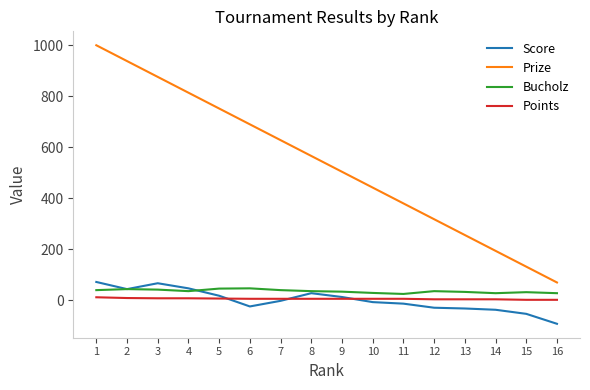

How many times do Points and Score cross each other?

3